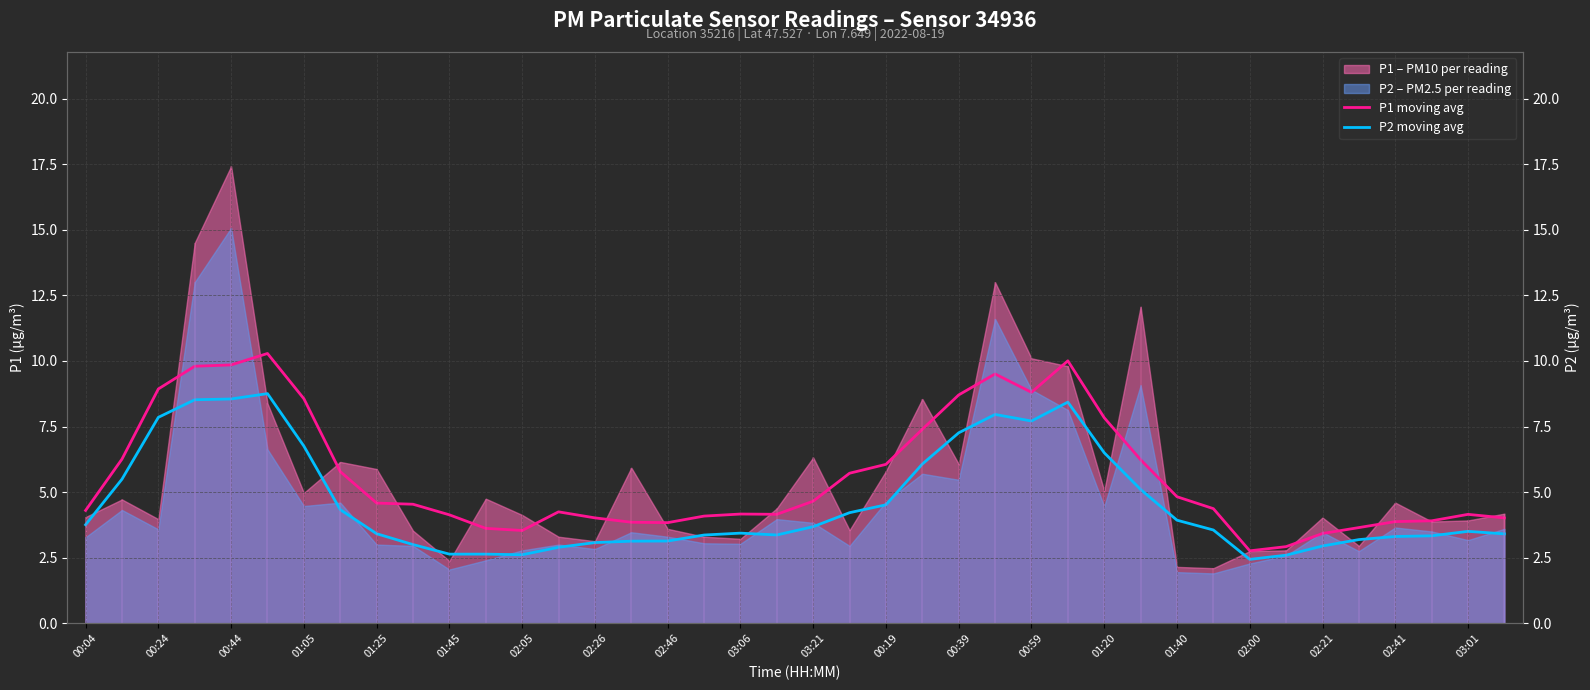

What is the average value of the P1 moving avg series?

5.6